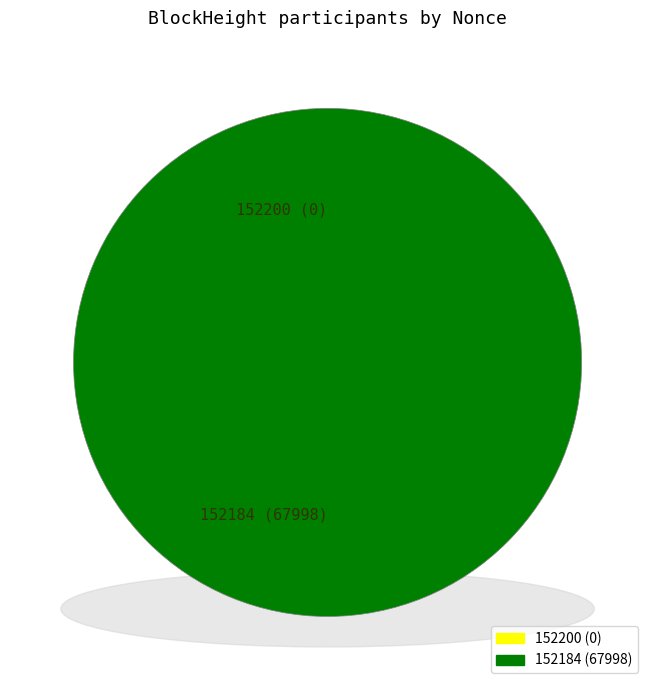

Is 152184 the majority of the pie?

Yes